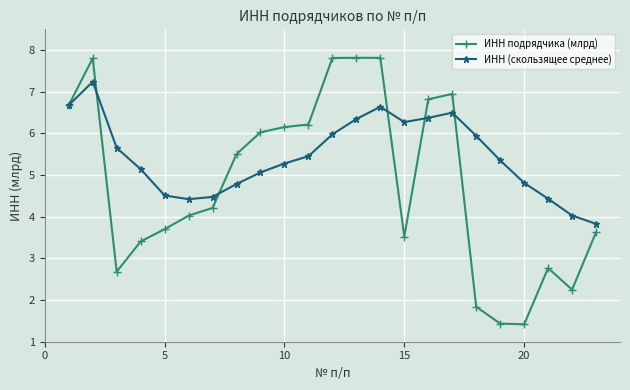

What is the value of the ИНН (скользящее среднее) point at the 9th from the left?

5.1